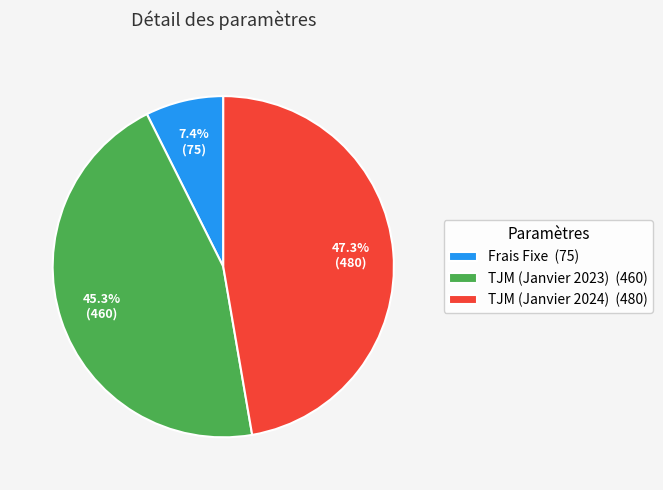

What percentage is NOT represented by TJM (Janvier 2024)?

52.7%